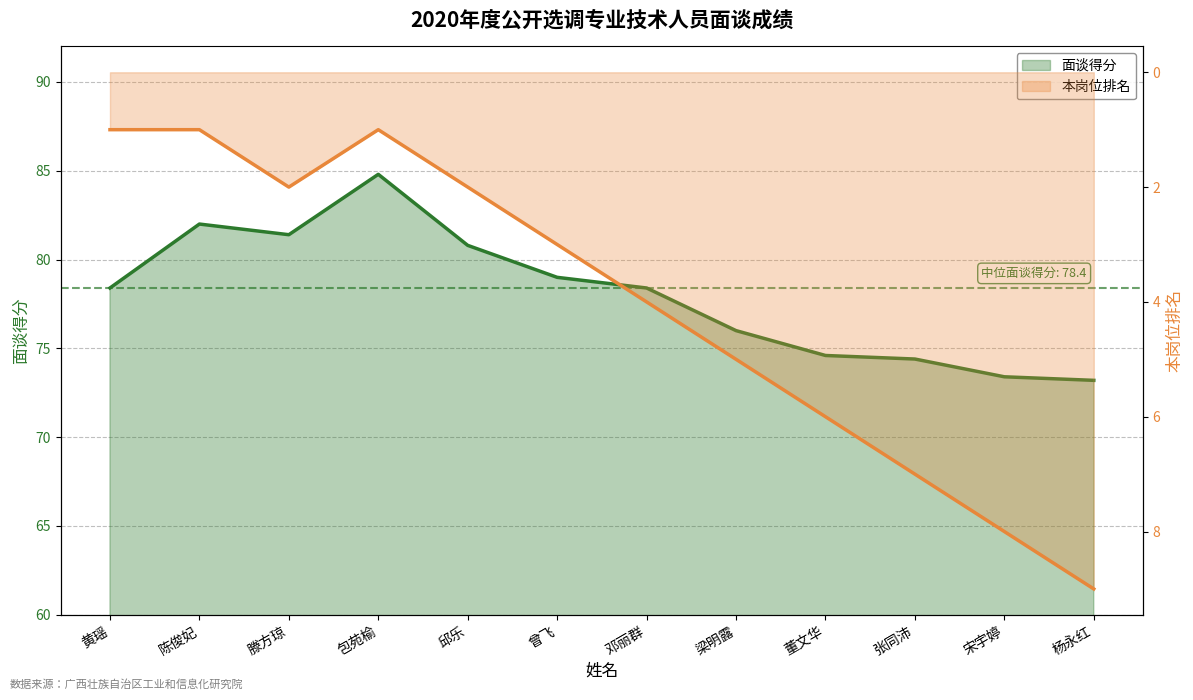

True or false: 面谈得分 and 本岗位排名 cross at least once.

False